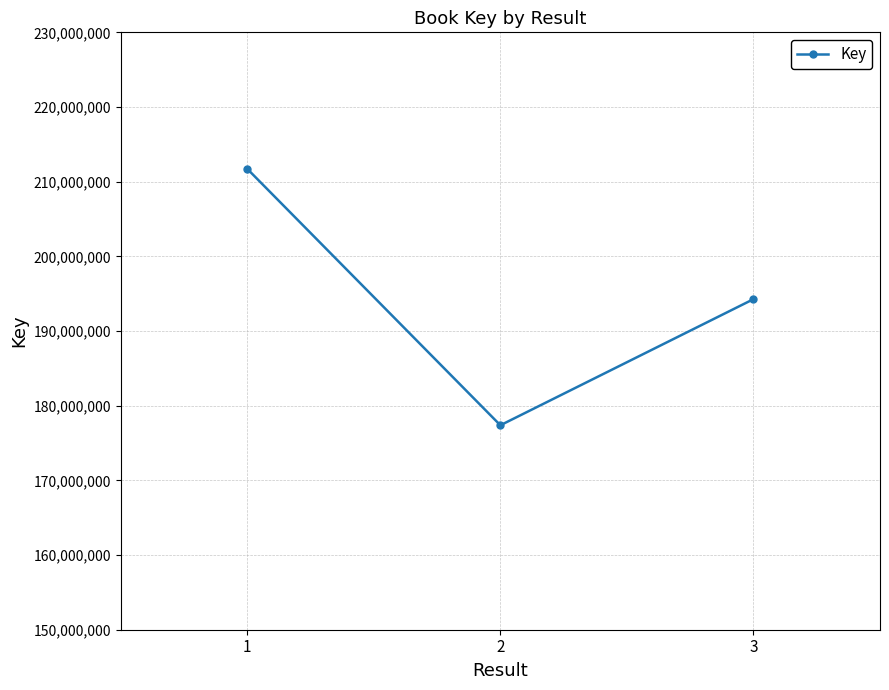

What is the approximate value at 3, to the nearest 10?

194265490